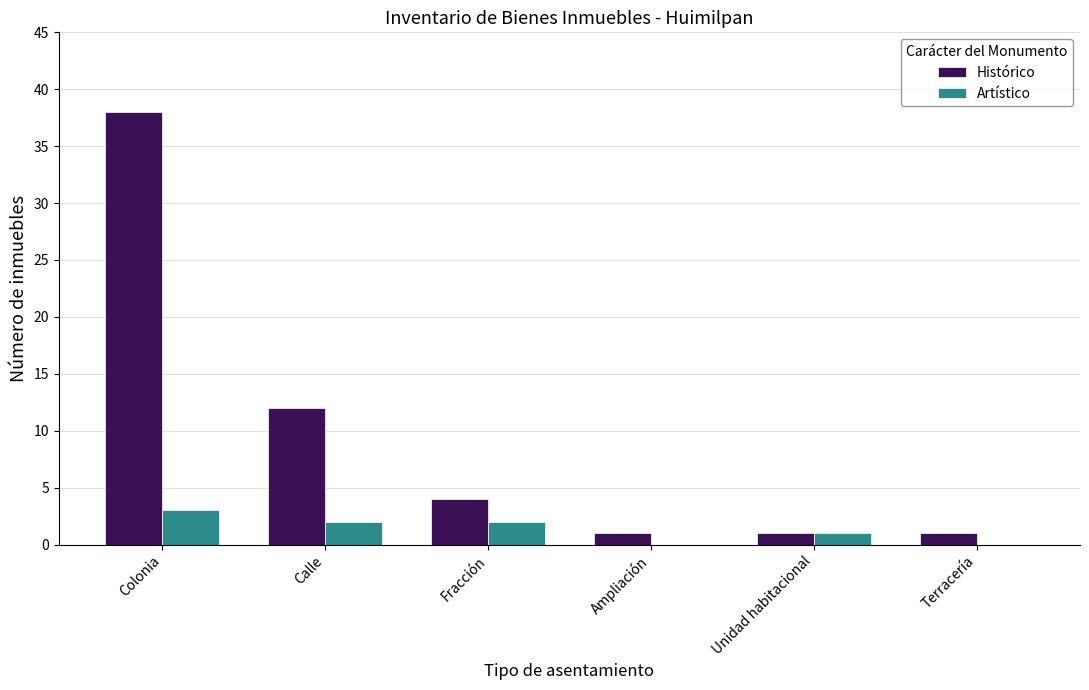

Which series has the largest total across all categories?

Histórico